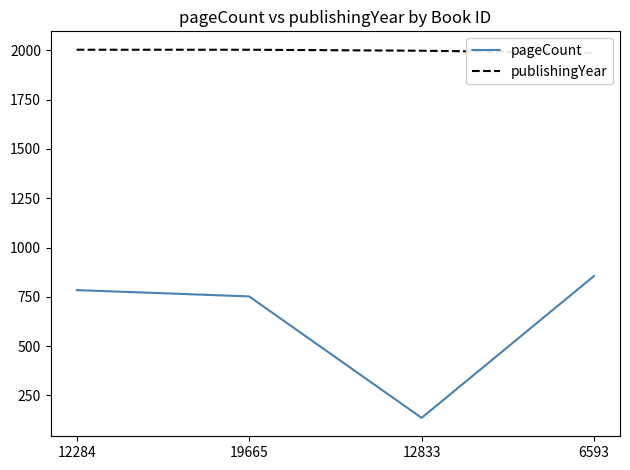

Rank the series by their maximum value, from highest to lowest.

publishingYear, pageCount